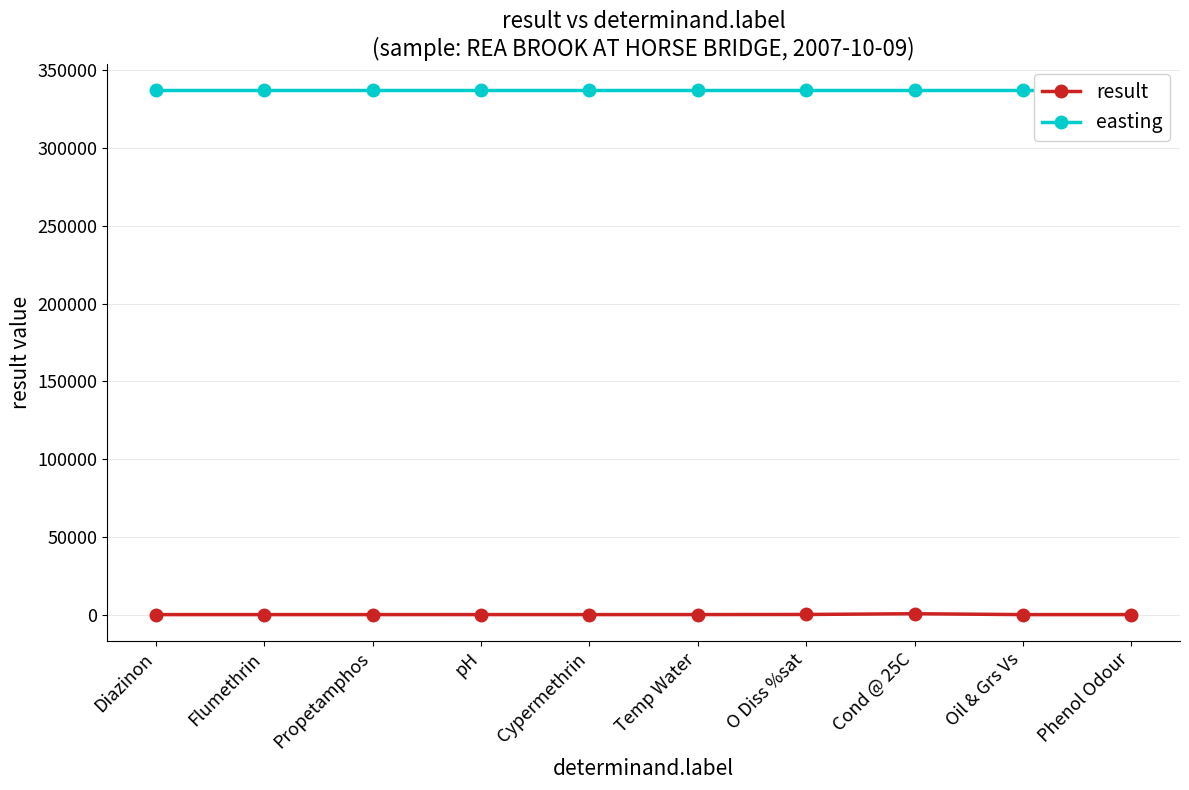

At Phenol Odour, list the series in order from largest to smallest.

easting, result